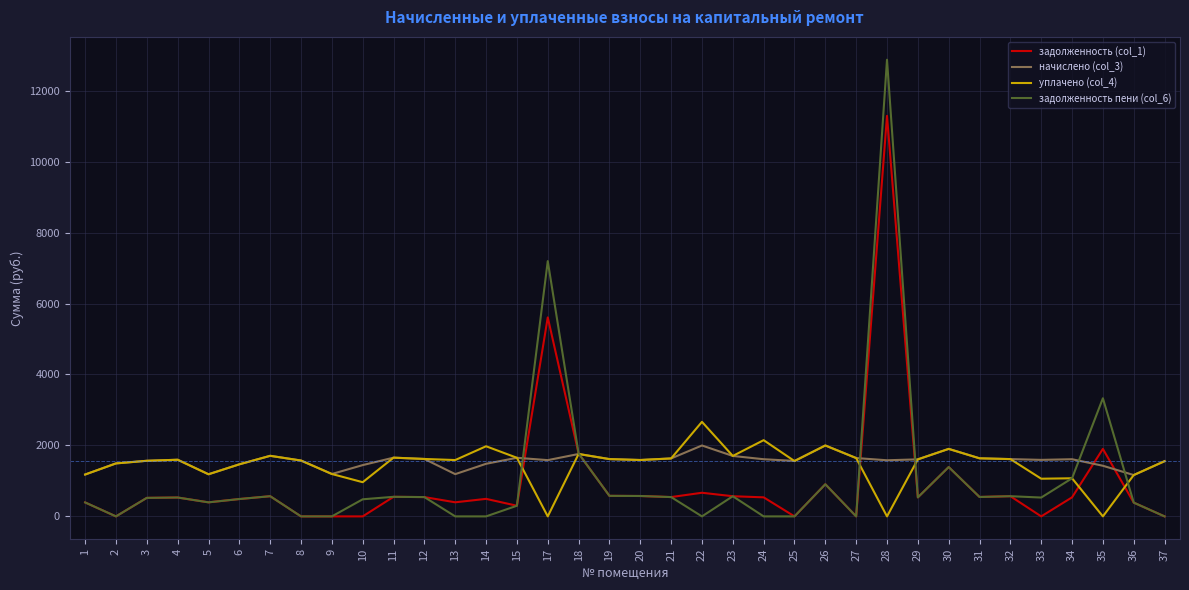

At which category is the sum across all series the highest?

28